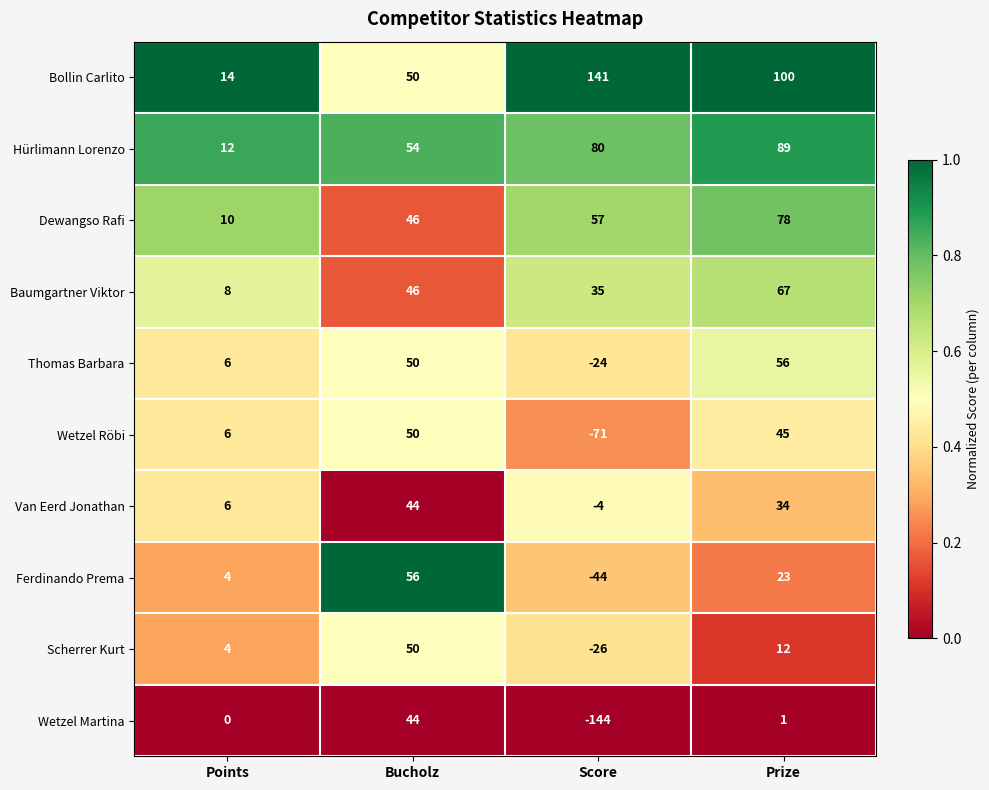

Which series has the largest total across all categories?

Bollin Carlito